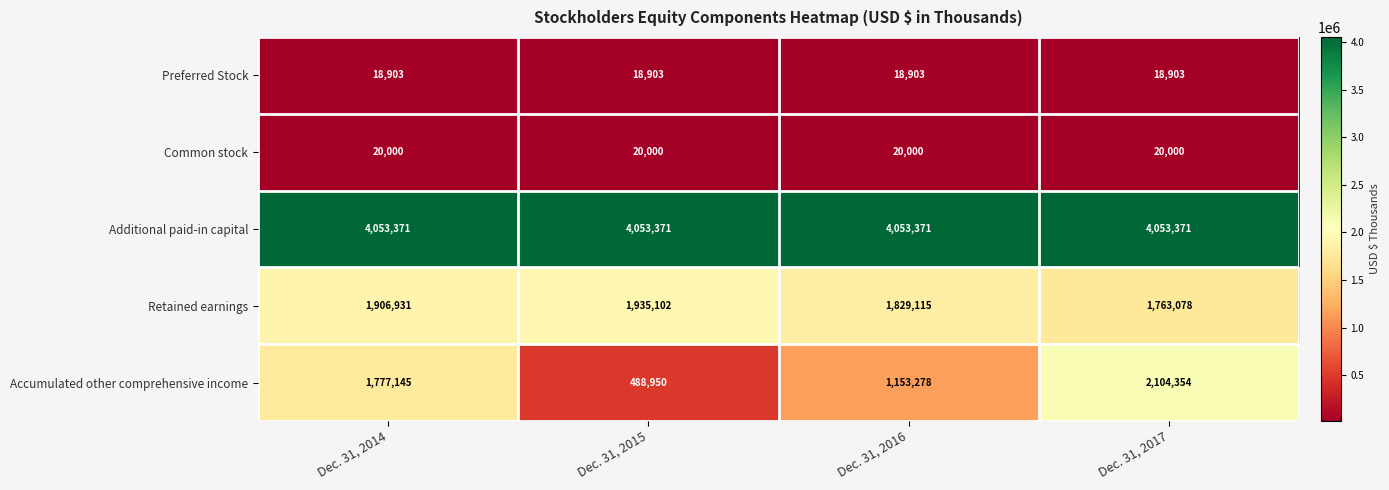

At how many categories does at least one series exceed 2149150?

4